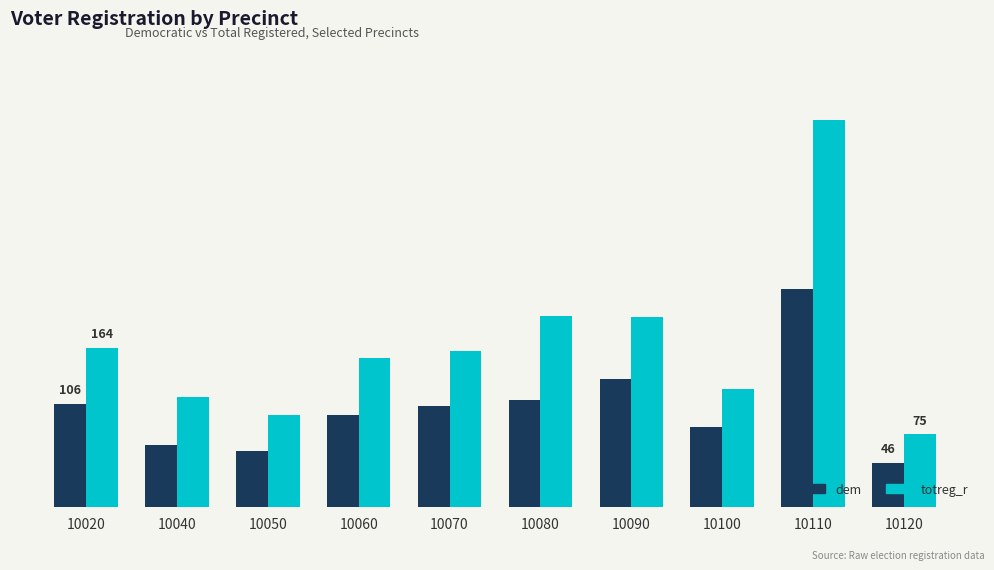

Are the bars grouped side by side (vs. stacked)?

Yes